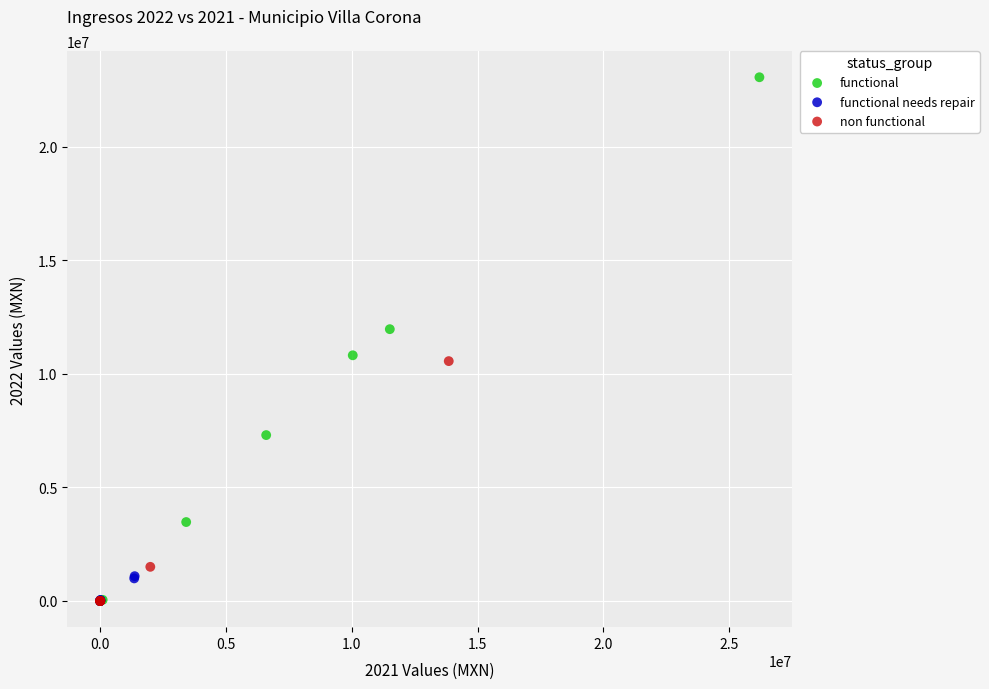

Which series has the largest Y range (max minus min)?

functional